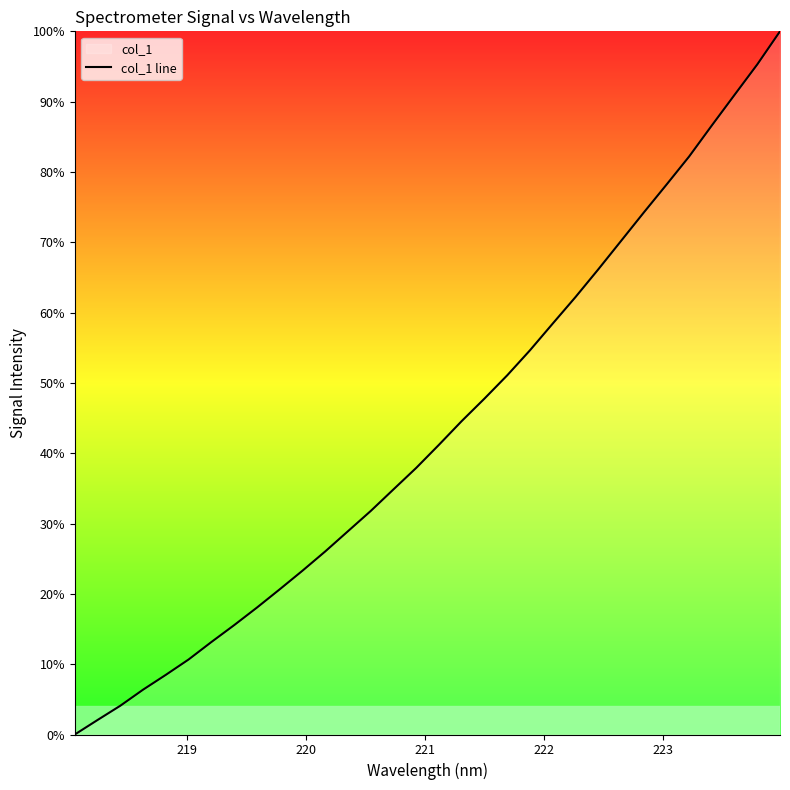

What is the greatest value displayed?

100.0